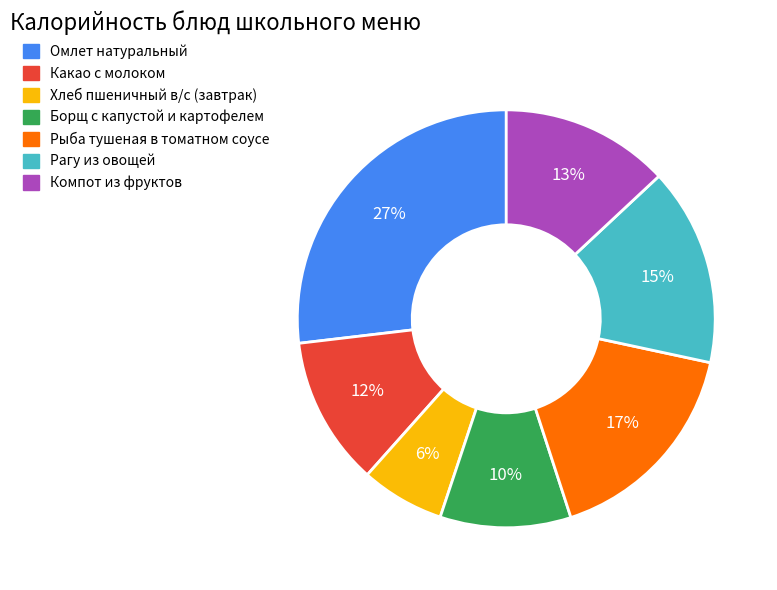

How many slices are in this pie chart?

7